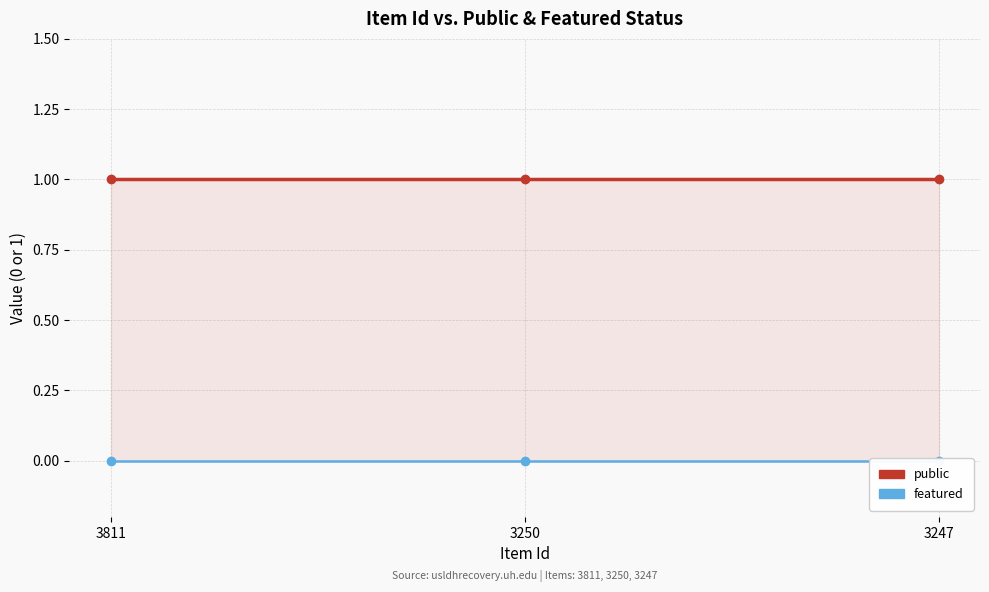

Between 3250 and 3811, which is larger?

3250